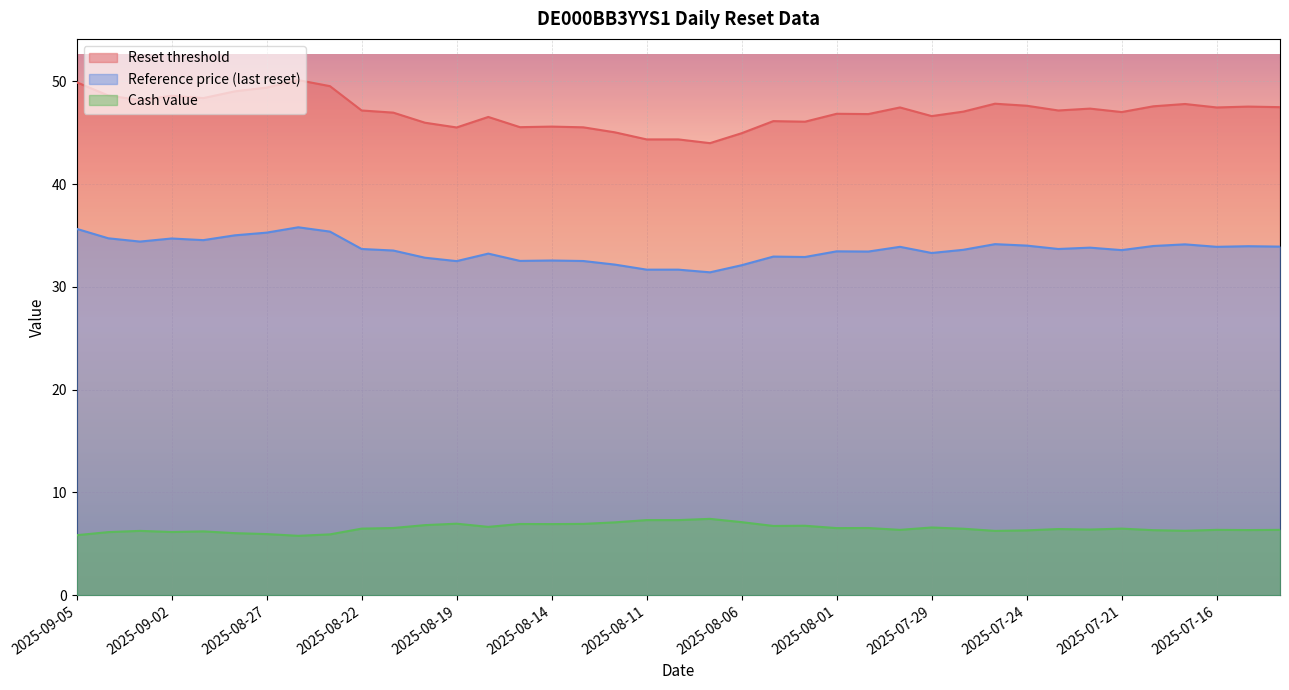

The Reference price (last reset) series shows 54.8 at 2025-08-21. True or false?

False